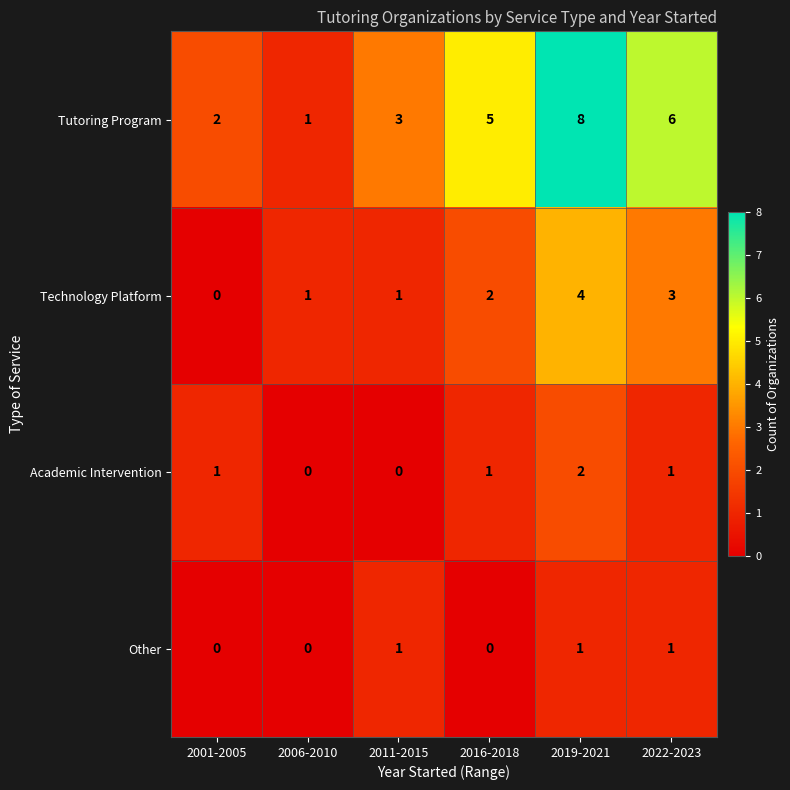

What is the sum of all Other values?

3